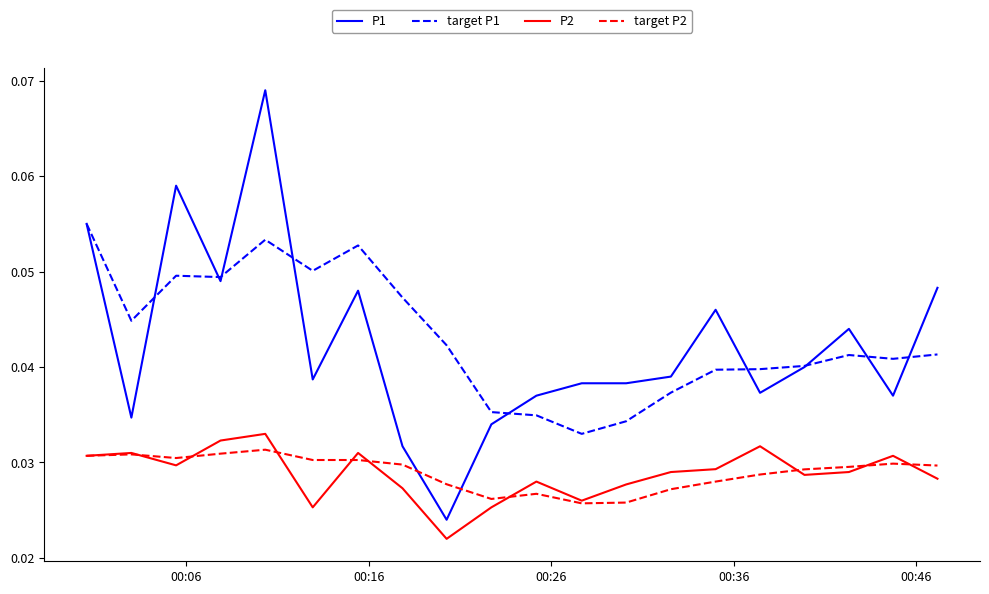

Which series has the largest range (max minus min)?

P1